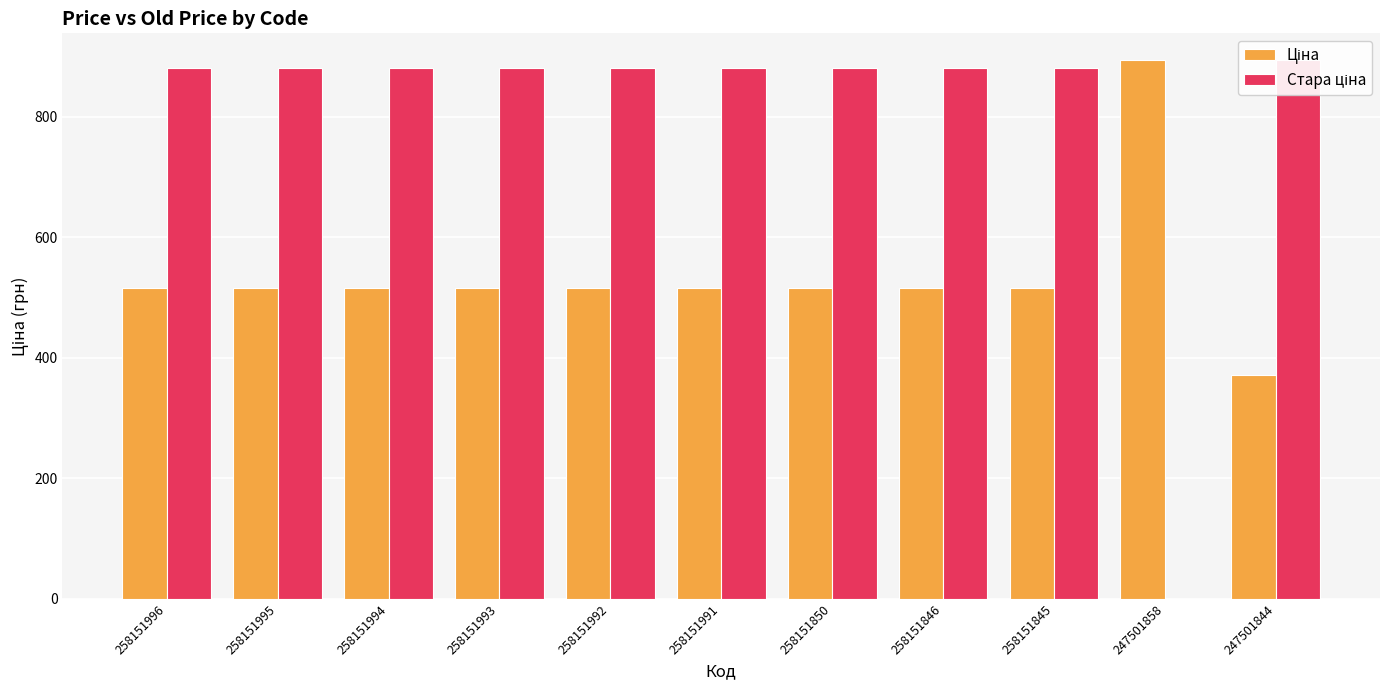

What are all the series names shown in the legend?

Ціна, Стара ціна